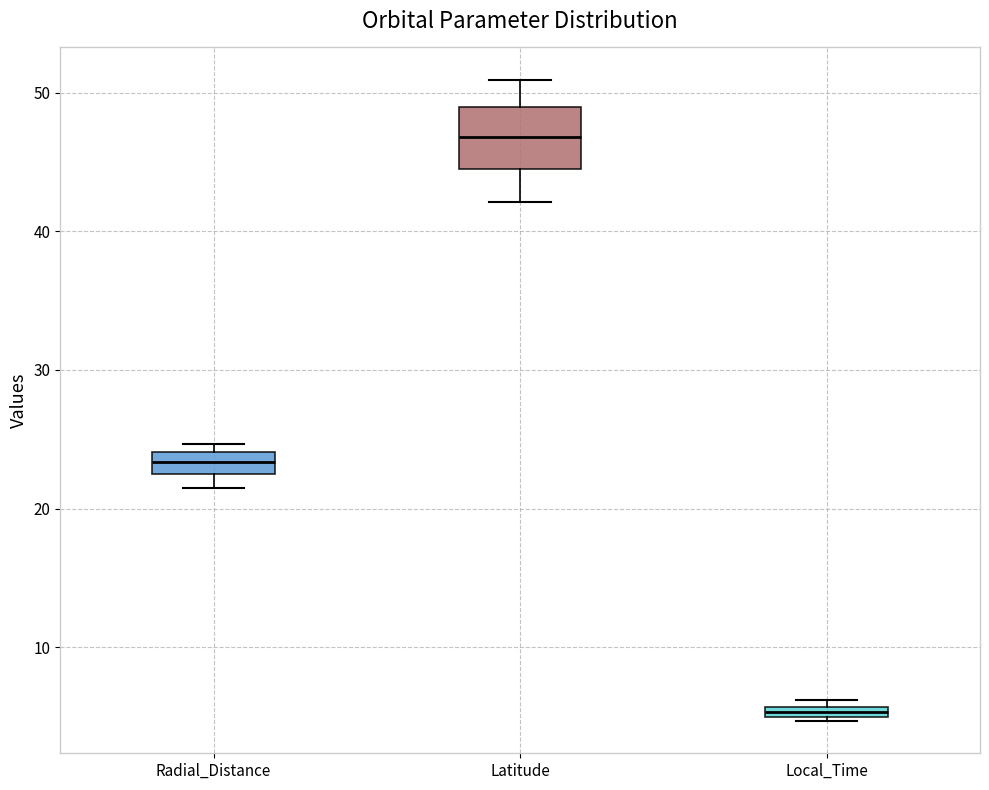

Comparing the boxes themselves (not the whiskers), which one is the tallest?

Latitude